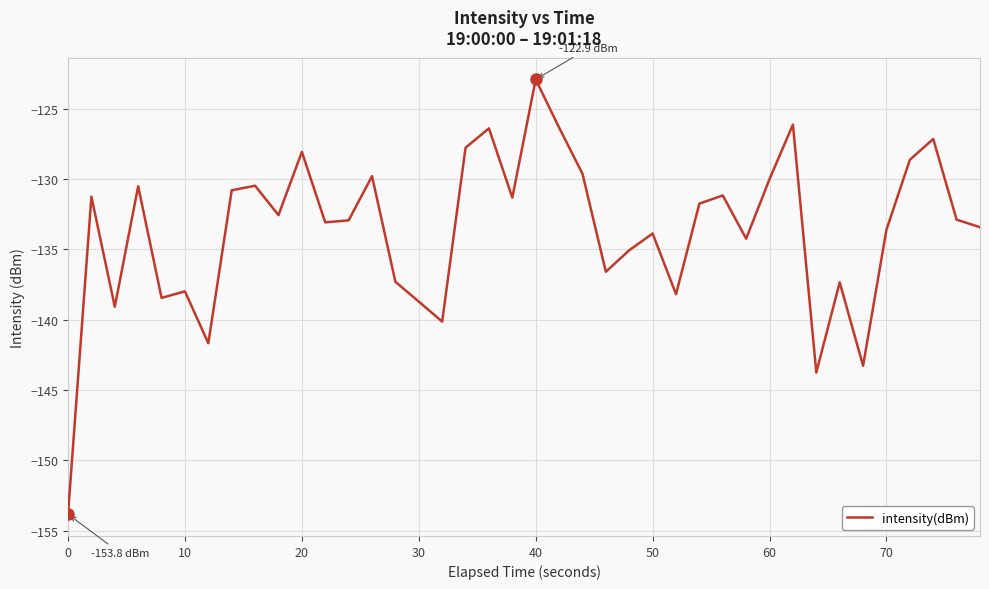

What is the maximum value shown in the chart?

-122.9